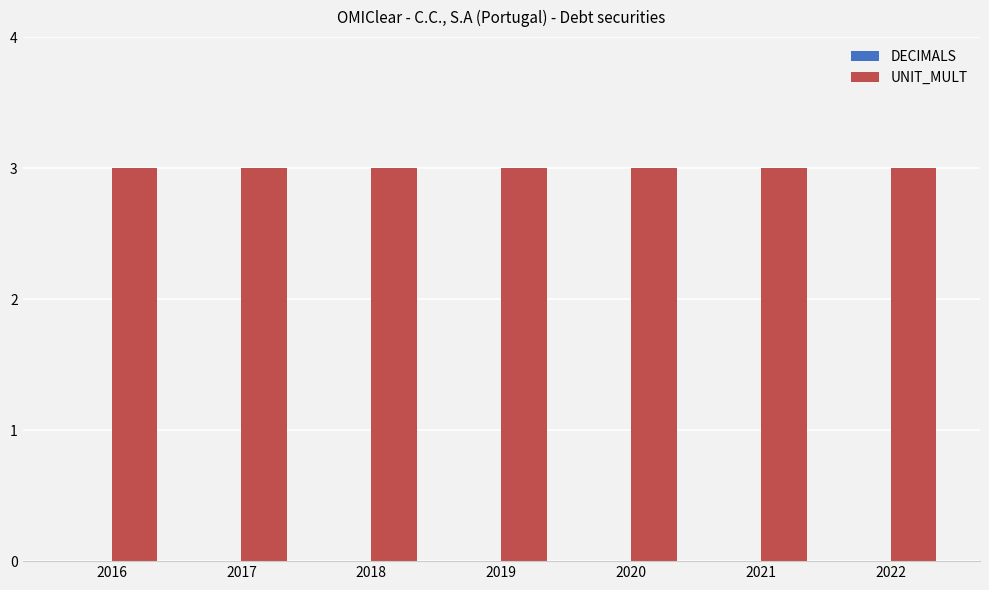

What are all the series names shown in the legend?

DECIMALS, UNIT_MULT